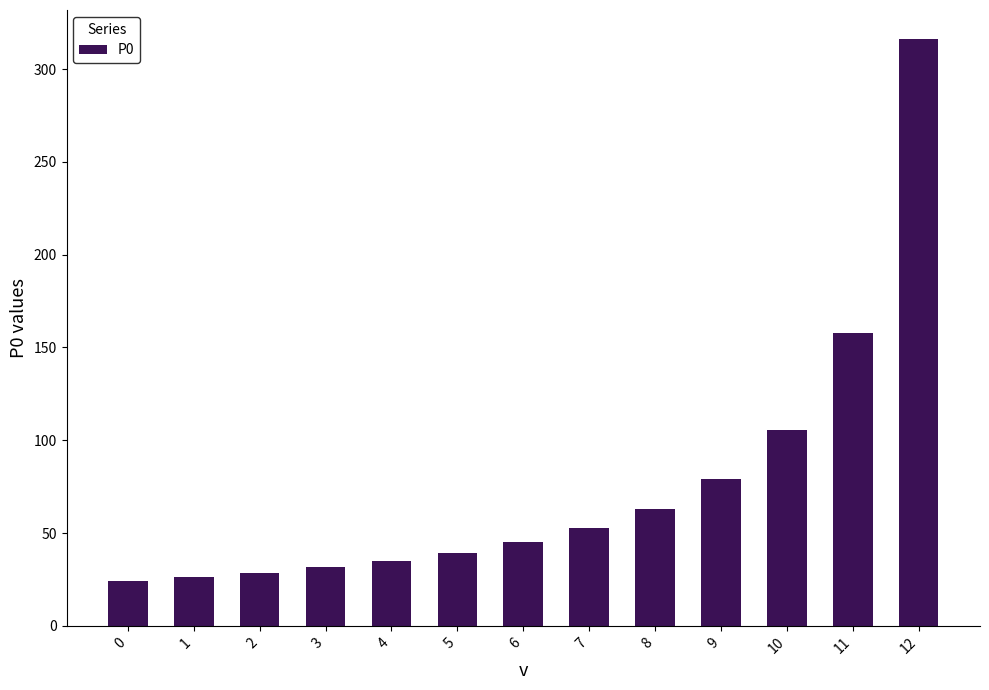

What is the difference between the second highest and minimum values?

133.7